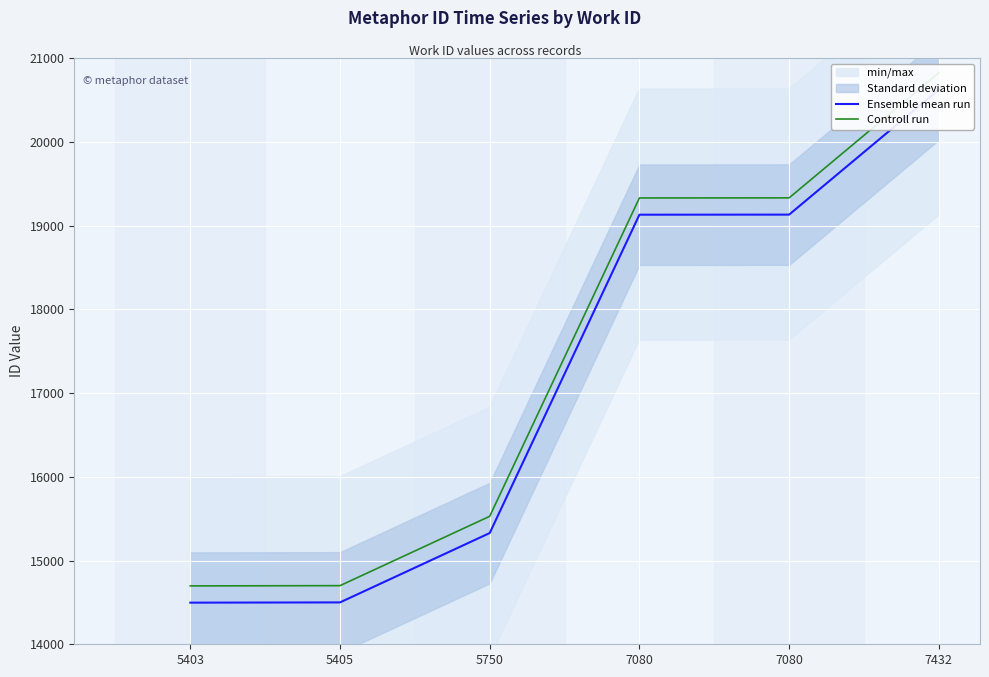

How many values in the Ensemble mean run series exceed 19129?

2